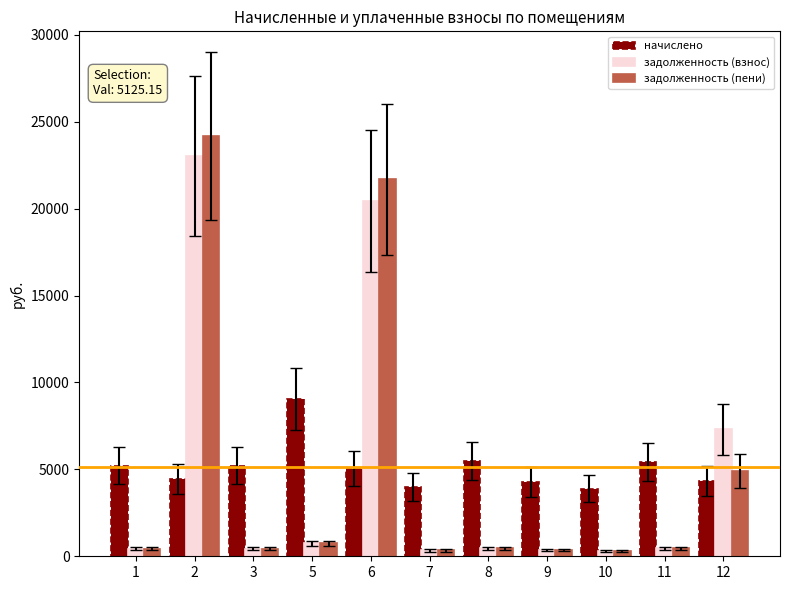

What is the difference between the задолженность (пени) values at 7 and 10?

9.2